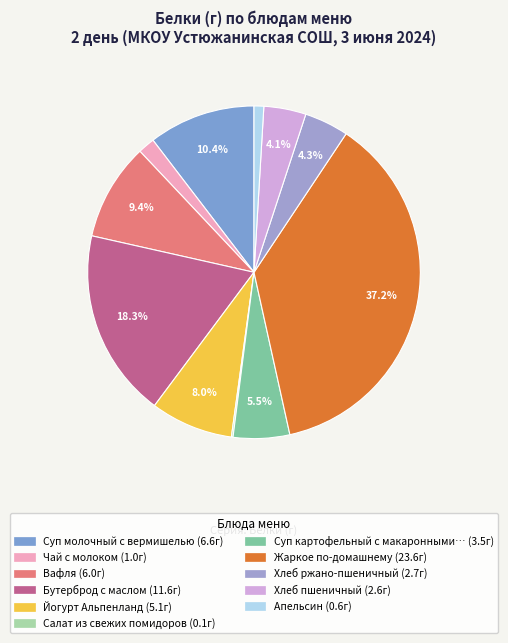

What is the largest slice in the pie chart?

Жаркое по-домашнему